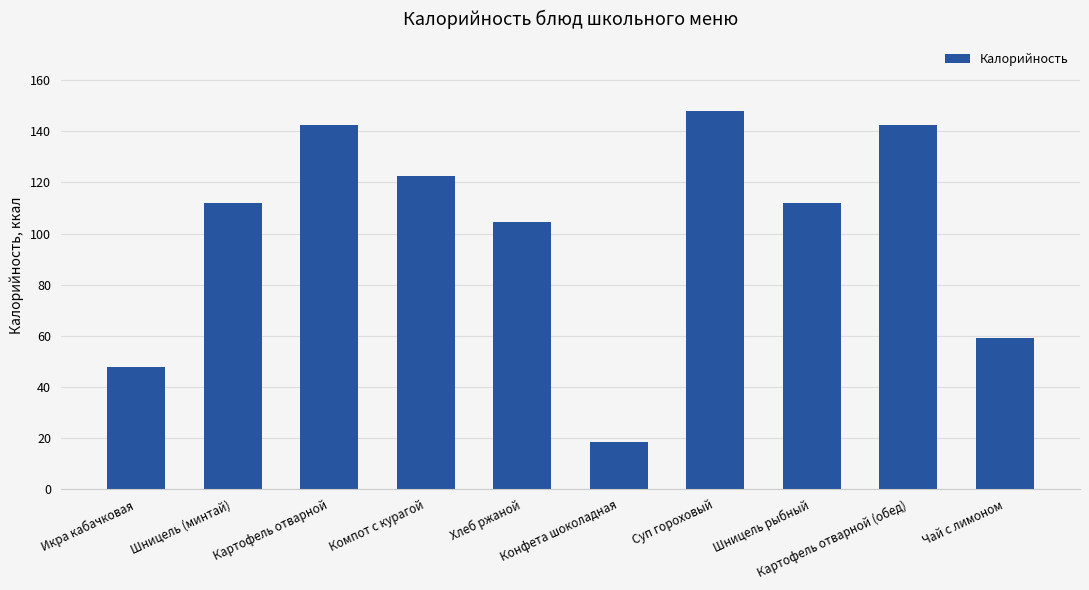

Does the chart contain stacked bars?

No